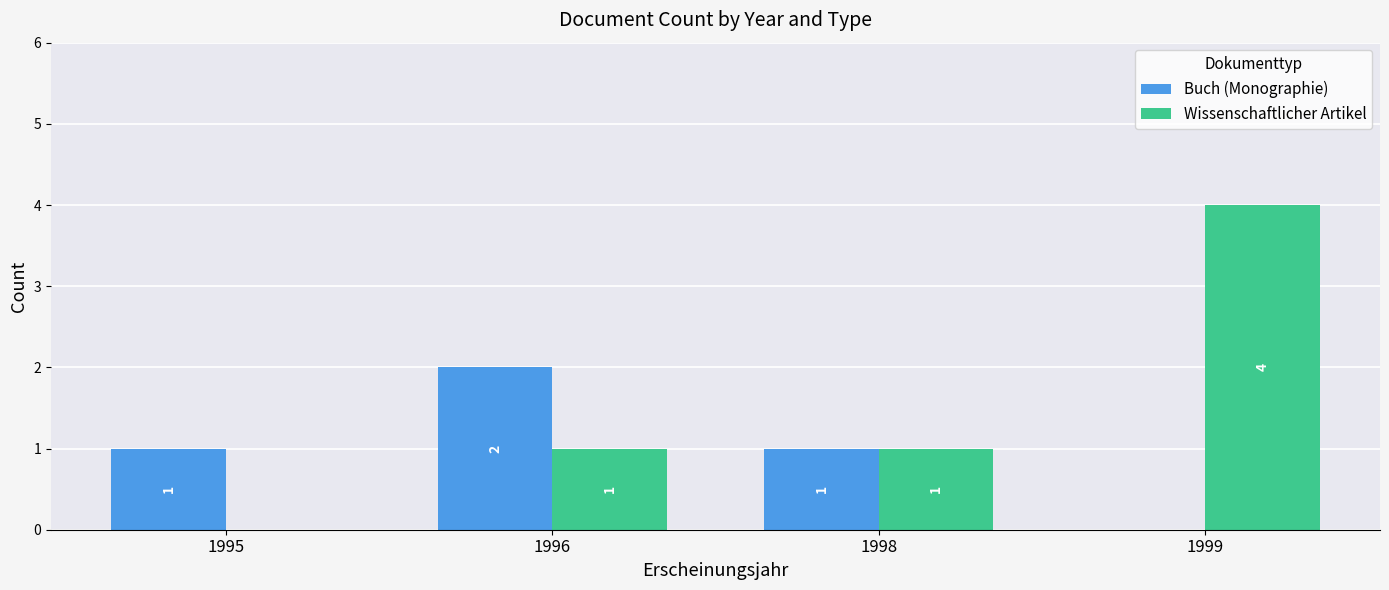

What is the difference between the Wissenschaftlicher Artikel values at 1999 and 1995?

4